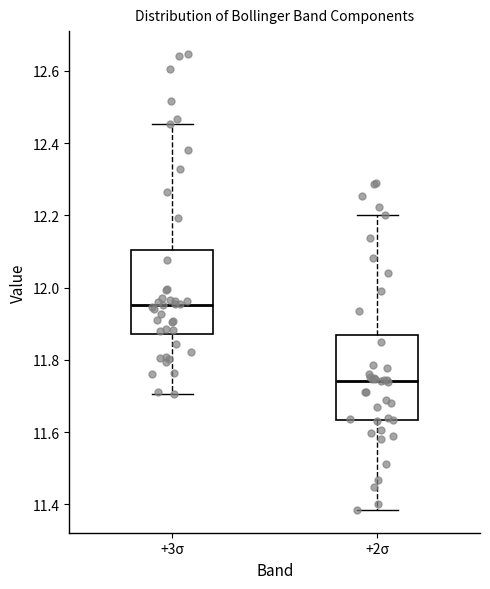

Reading left to right, transcribe this box plot: for each box, give where its median line is, the range the box spans, and where its two whiskers end, as read against the y-axis. The values are not printed on the chart, so give them approximately, as read against the axis.

+3σ: median 11.96, box 11.88 to 12.10, whiskers 11.70 to 12.46
+2σ: median 11.74, box 11.64 to 11.86, whiskers 11.38 to 12.20